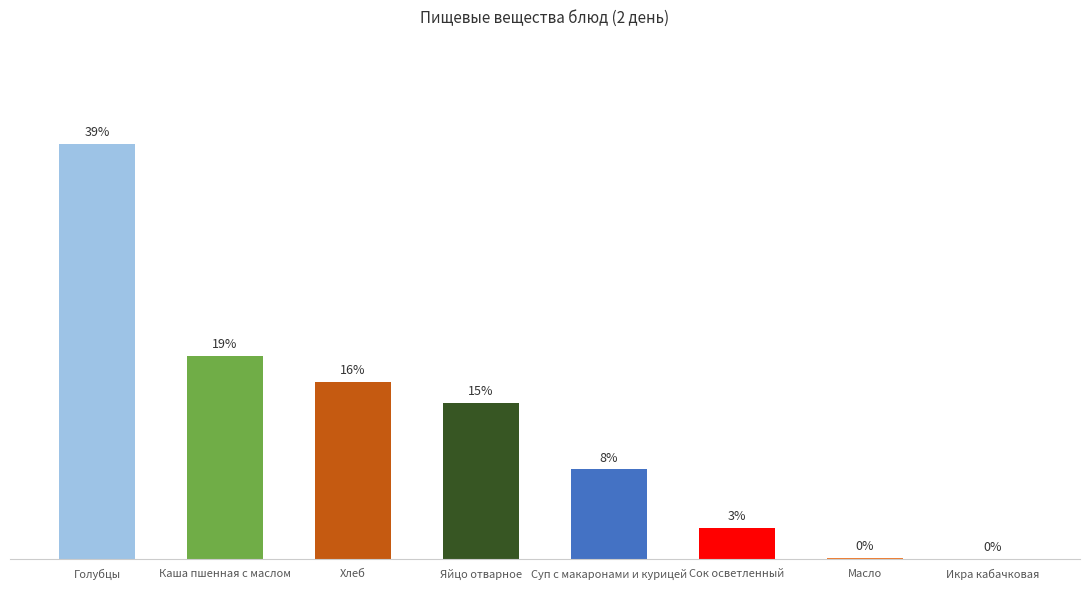

Are the bars horizontal?

No